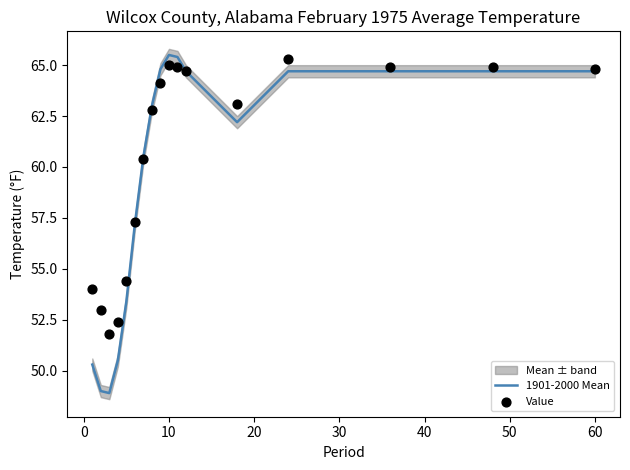

Which series reaches the minimum Y coordinate?

1901-2000 Mean